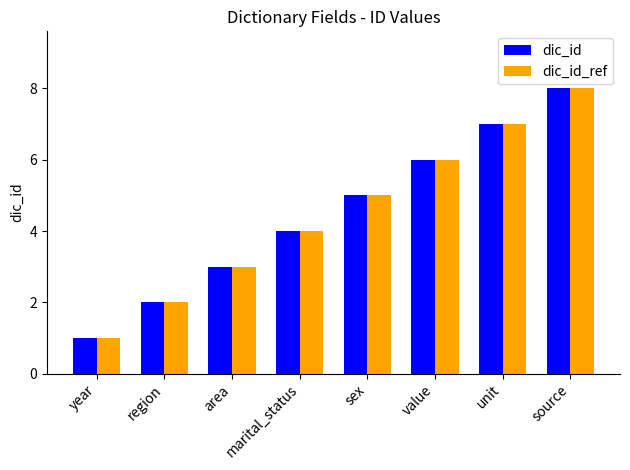

Reading left to right, what are all the values shown in this chart?

dic_id: year=1	region=2	area=3	marital_status=4	sex=5	value=6	unit=7	source=8
dic_id_ref: year=1	region=2	area=3	marital_status=4	sex=5	value=6	unit=7	source=8